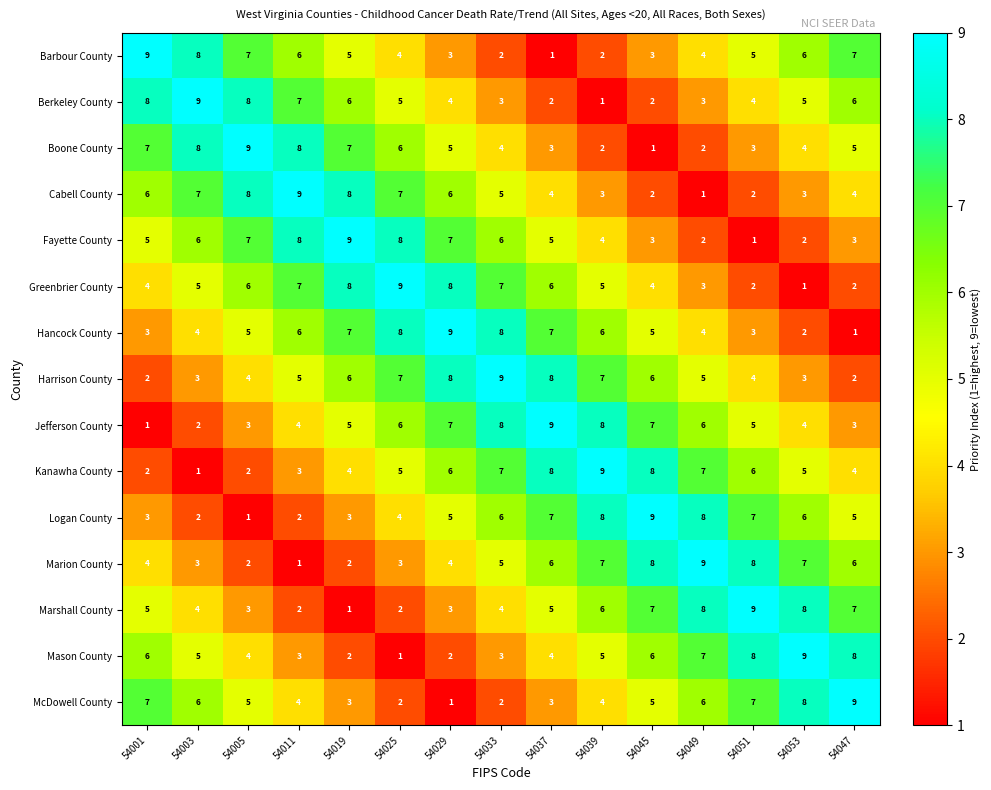

How many categories are shown in the chart?

15